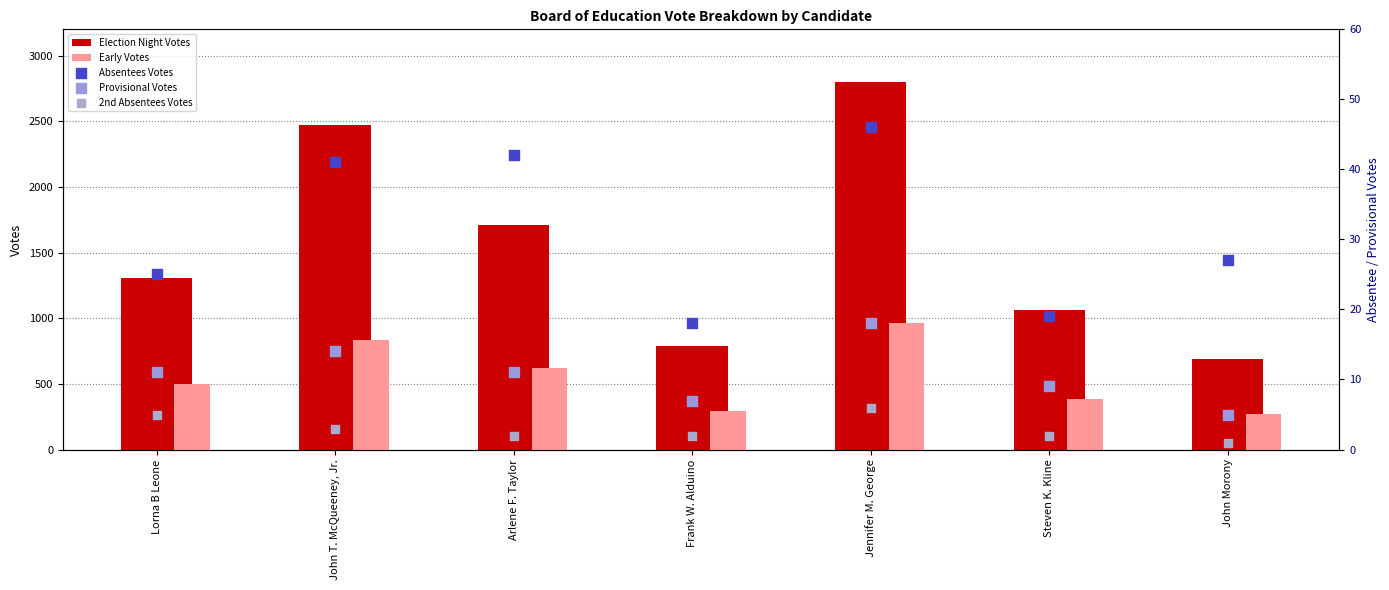

Which series contains the highest Y value?

Election Night Votes